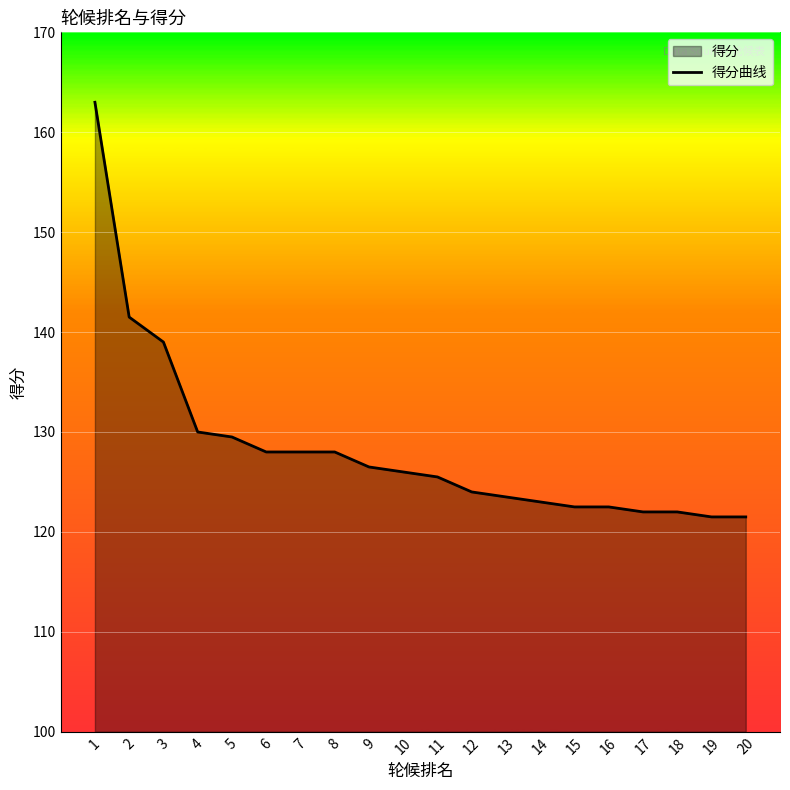

What is the average value?

128.4